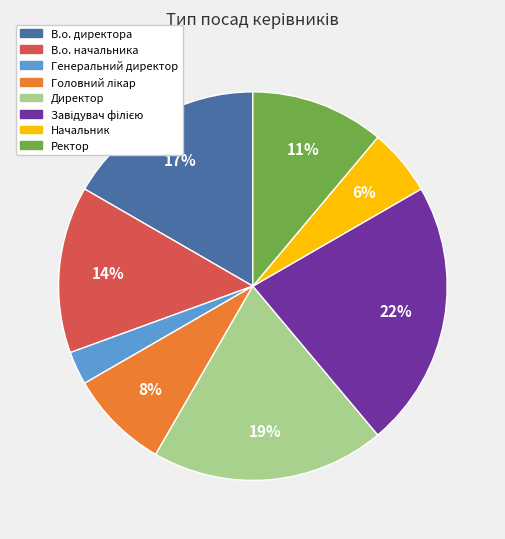

Does Ректор account for over 50% of the chart?

No